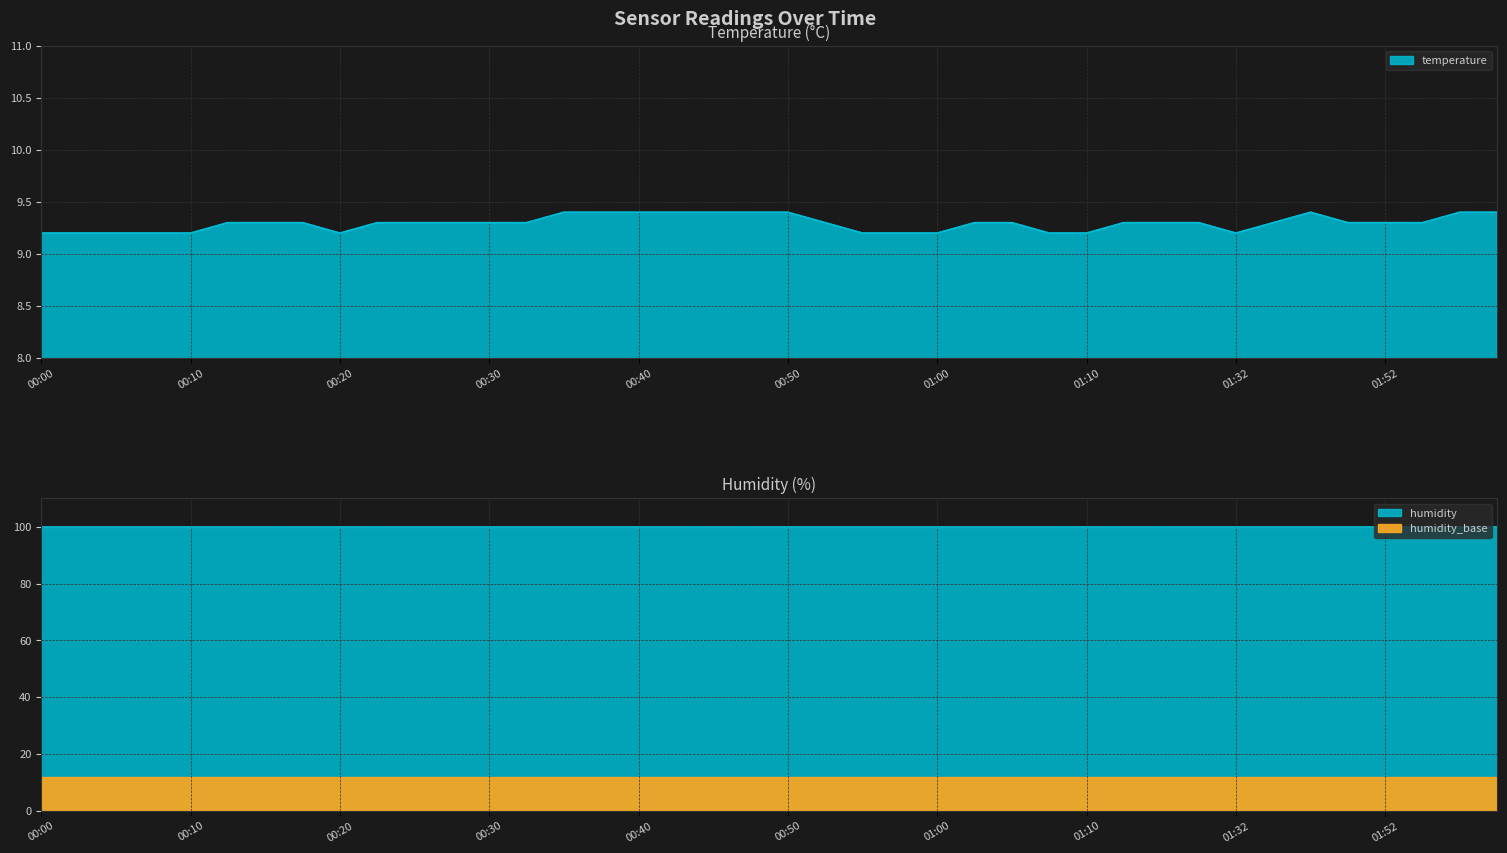

Reading right to left, list all the values displayed in this chart.

9.4	9.4	9.3	9.3	9.3	9.4	9.3	9.2	9.3	9.3	9.3	9.2	9.2	9.3	9.3	9.2	9.2	9.2	9.3	9.4	9.4	9.4	9.4	9.4	9.4	9.4	9.3	9.3	9.3	9.3	9.3	9.2	9.3	9.3	9.3	9.2	9.2	9.2	9.2	9.2